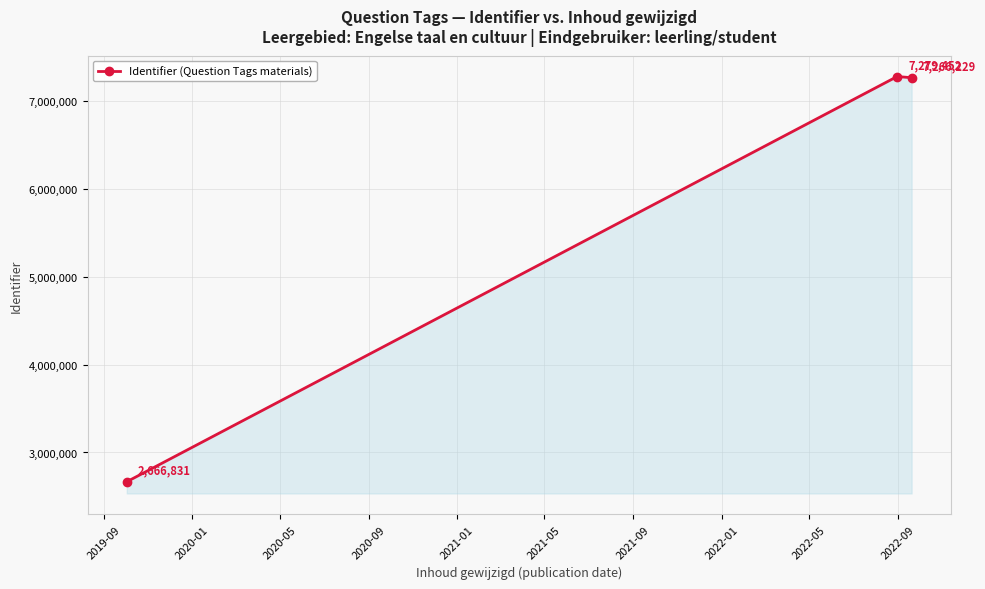

Reading left to right, what are all the values shown in this chart?

2666831	7279452	7266229